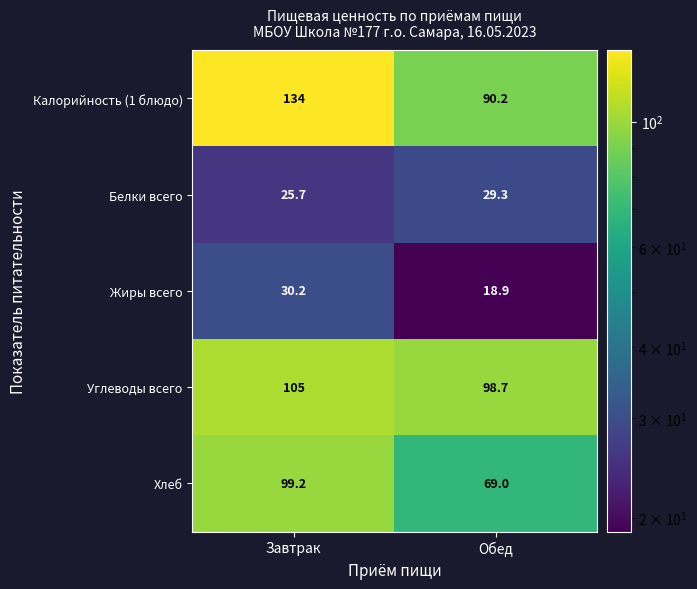

The value of Жиры всего at Завтрак is 30.2. True or false?

True